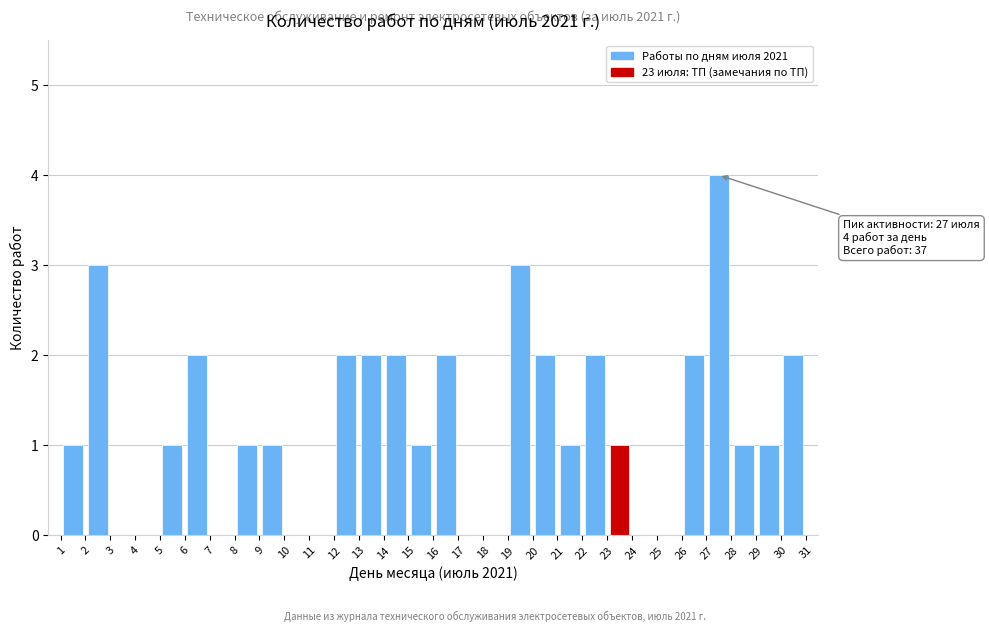

Which range on the x-axis has the tallest bar?

27 to 28